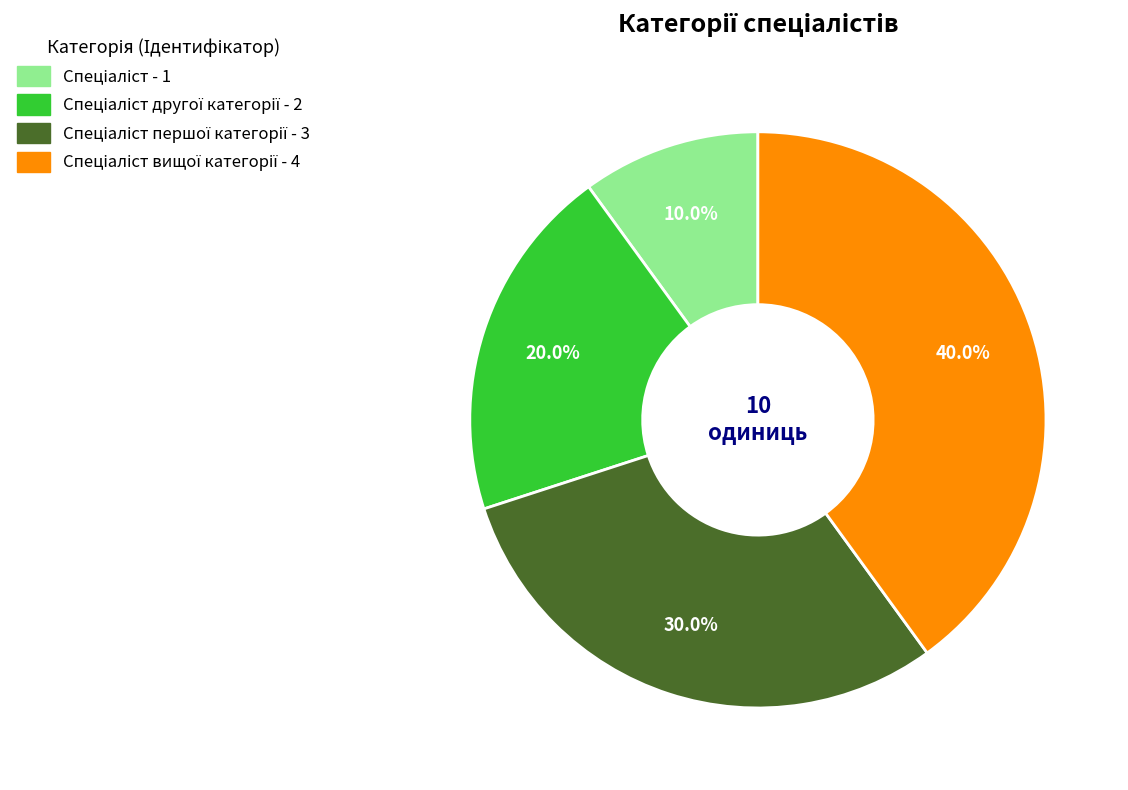

Is there a majority slice in this chart?

No